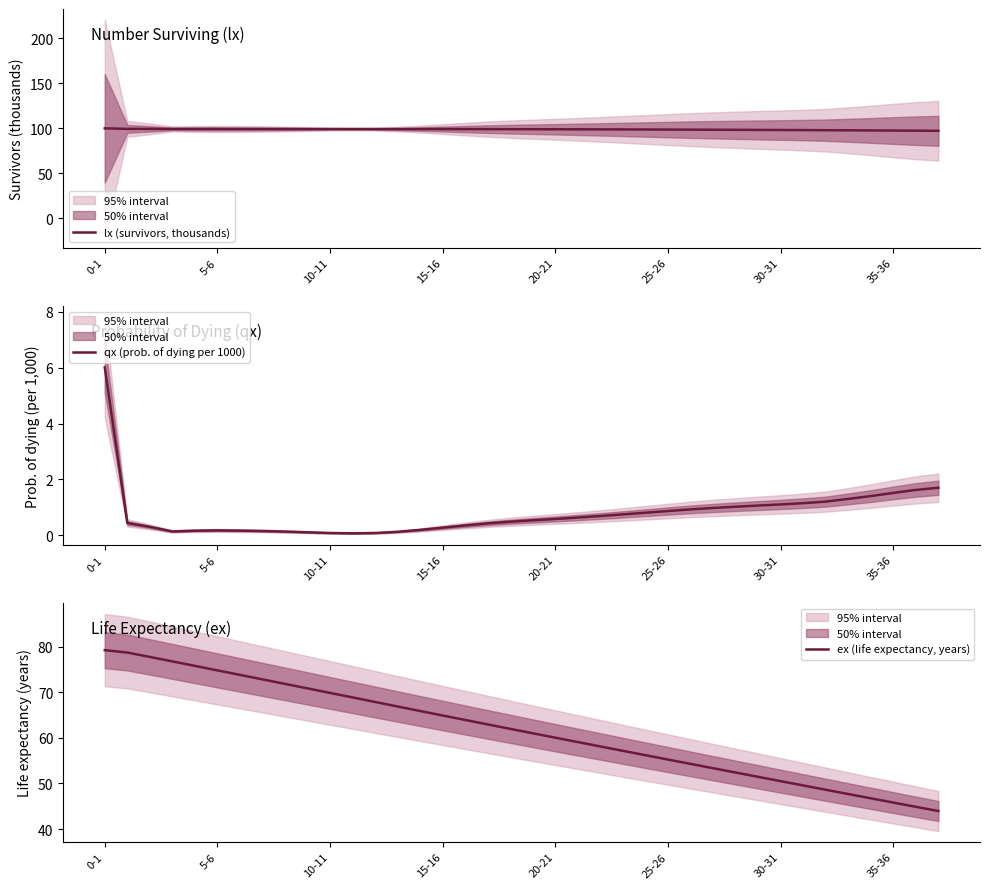

Count the number of categories in the chart.

38